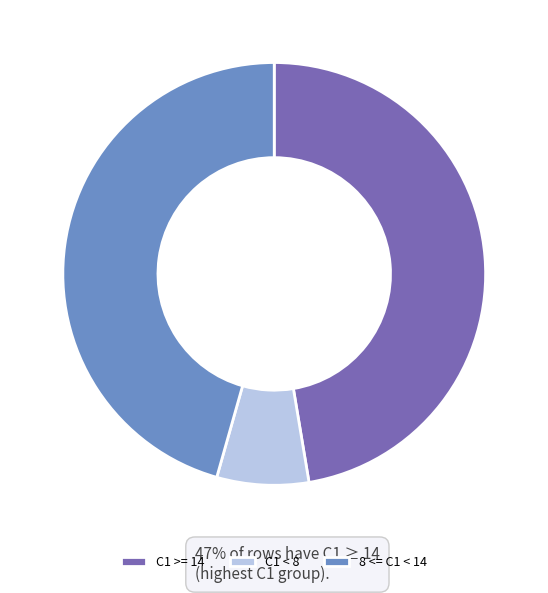

Which category has the biggest portion of the pie?

C1 >= 14